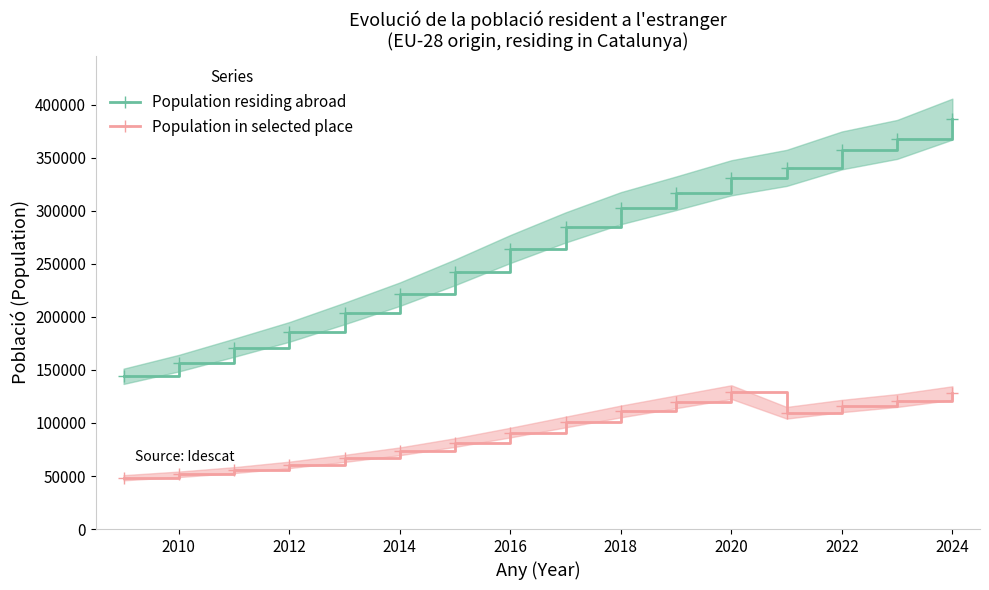

Is the value of Population residing abroad at 2010 greater than the value of Population in selected place at 2020?

Yes